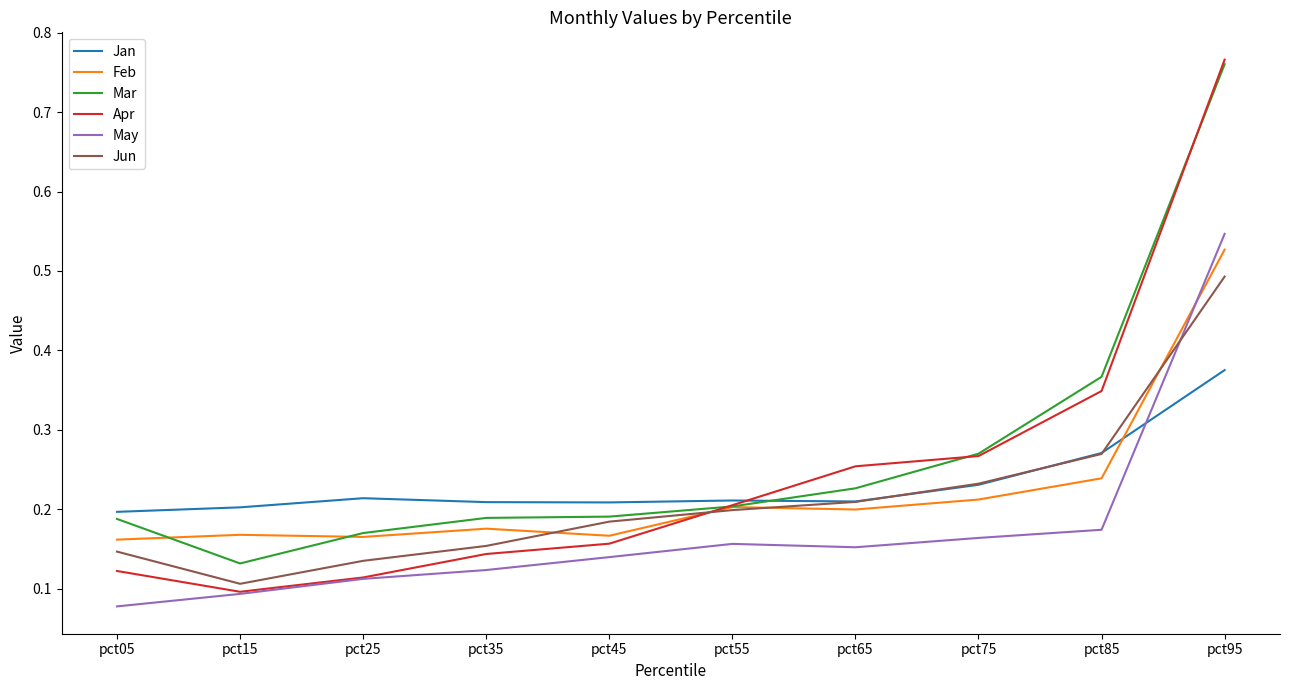

Between pct25 and pct65, which series saw the biggest shift?

Apr